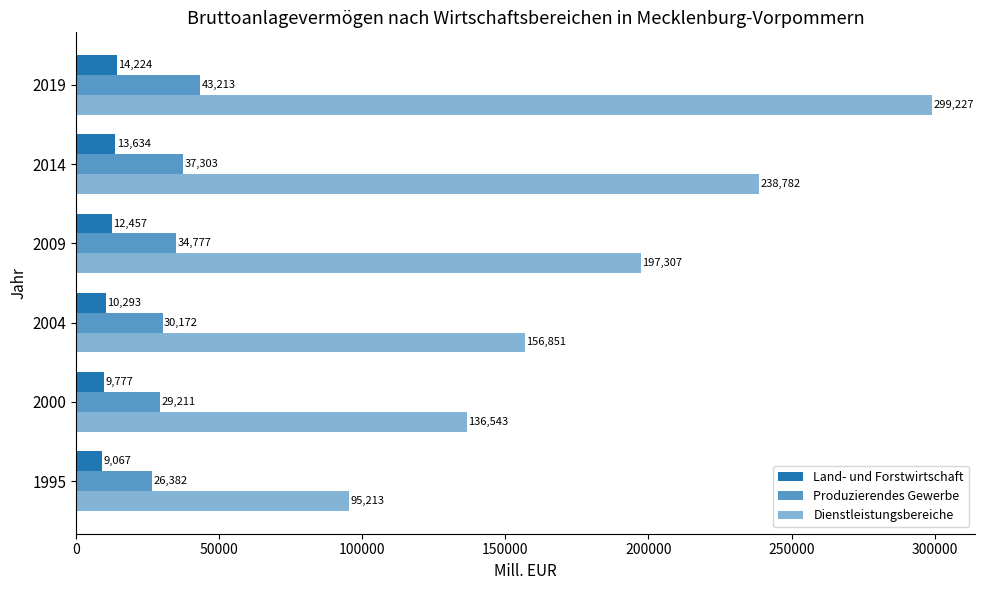

What is the average value of the Produzierendes Gewerbe series?

33509.6